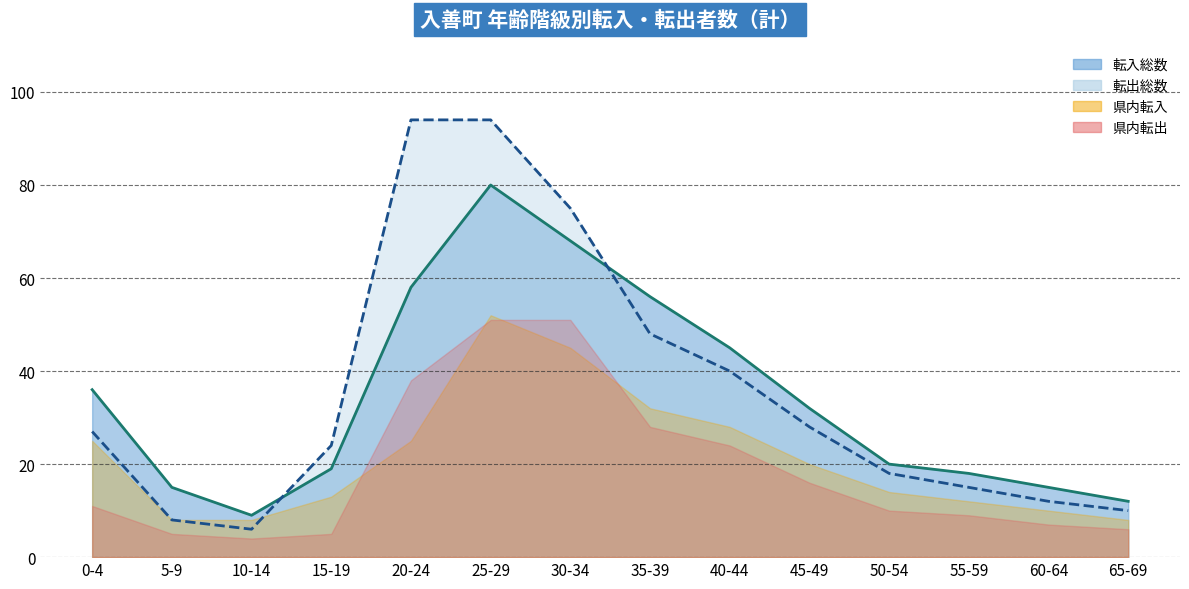

Which series has the widest spread of values?

転出総数